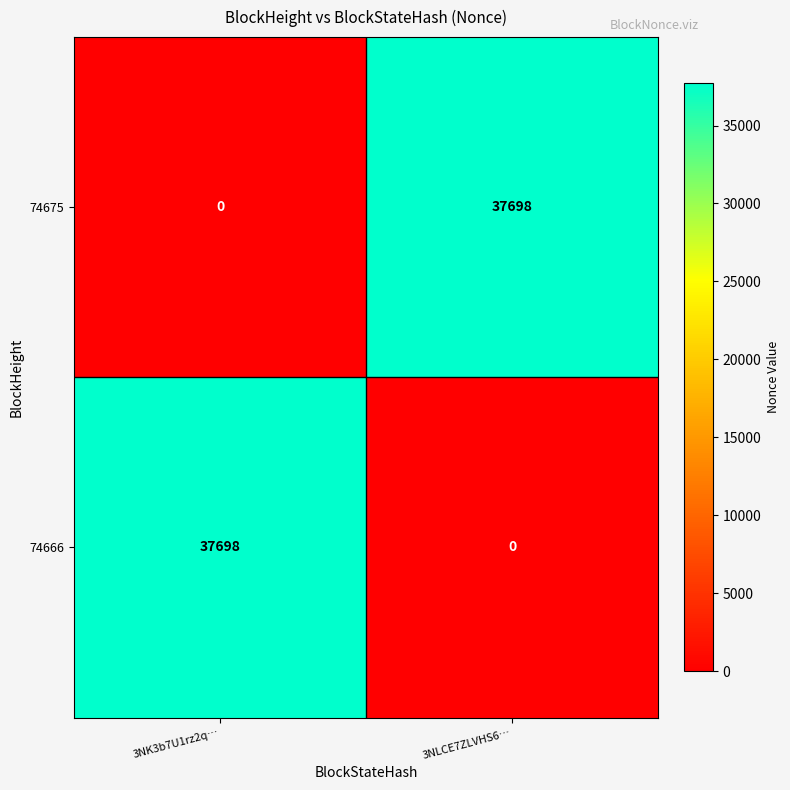

What is the difference between the maximum and minimum values in the 74666 series?

37698